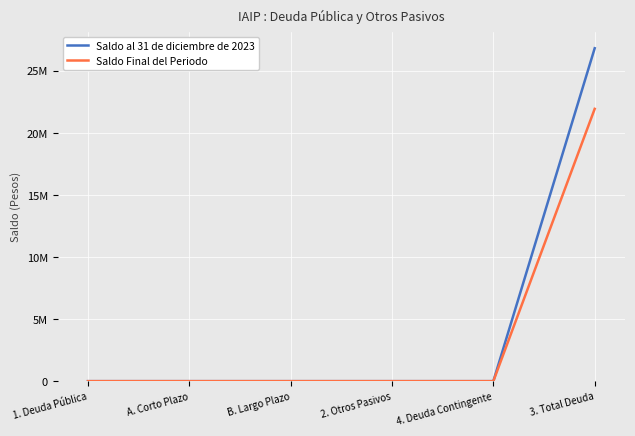

What are all the series names shown in the legend?

Saldo al 31 de diciembre de 2023, Saldo Final del Periodo